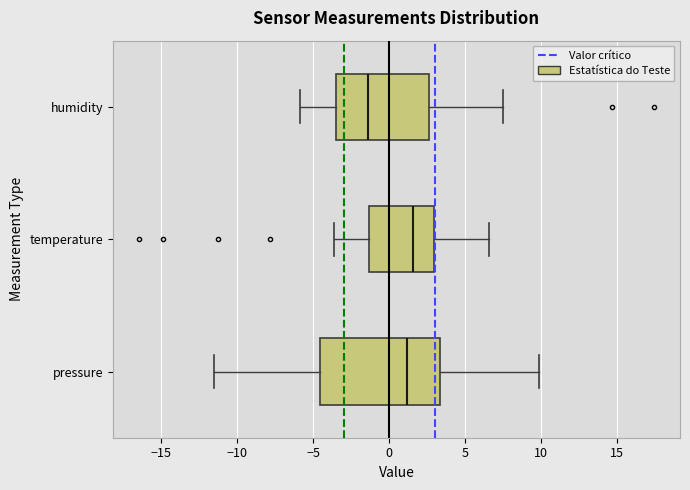

Where does the right whisker of the box for temperature end on the x-axis? The values are not printed on the chart, so give them approximately, as read against the axis.

6.5